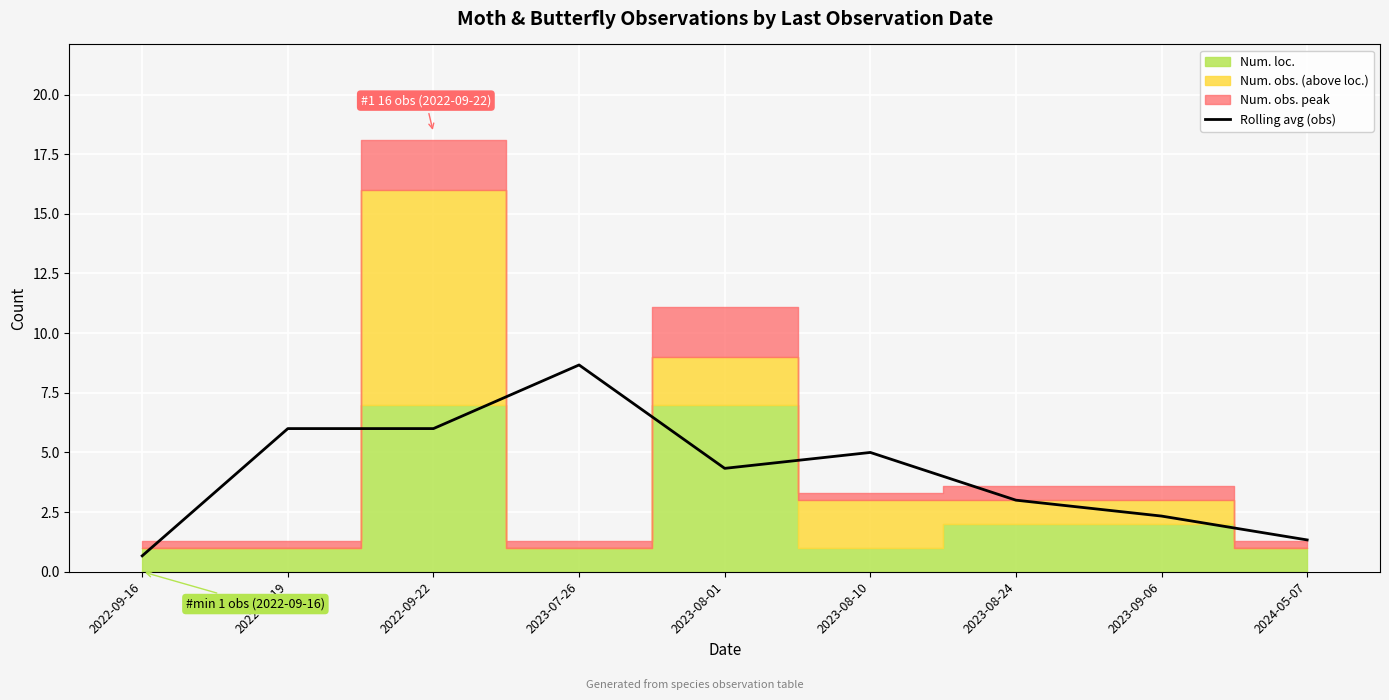

Reading left to right, what are all the values shown in this chart?

2022-09-16=0.7	2022-09-19=6.0	2022-09-22=6.0	2023-07-26=8.7	2023-08-01=4.3	2023-08-10=5.0	2023-08-24=3.0	2023-09-06=2.3	2024-05-07=1.3